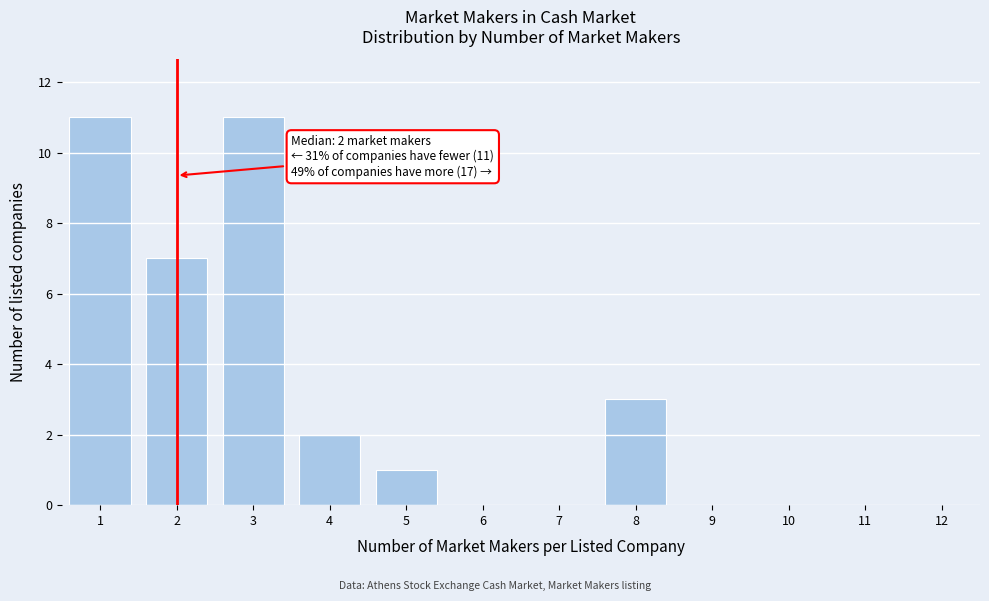

Reading left to right, list all the values displayed in this chart.

1=11	2=7	3=11	4=2	5=1	6=0	7=0	8=3	9=0	10=0	11=0	12=0